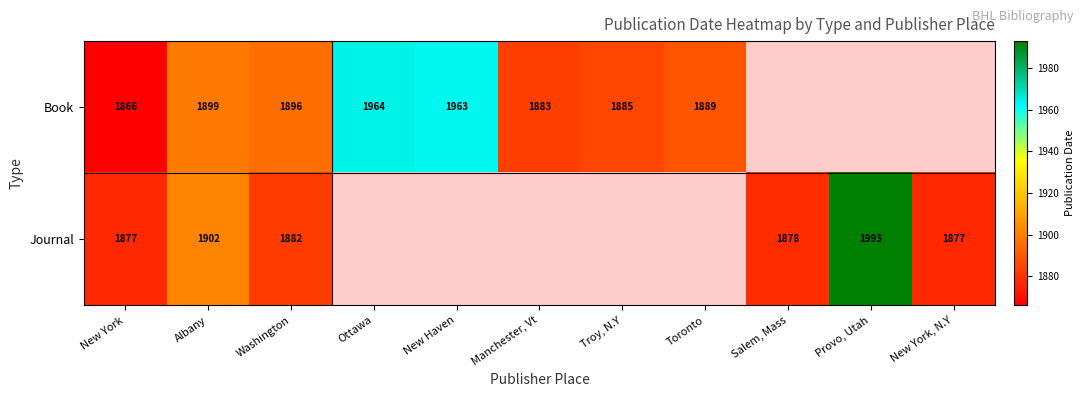

At which category is the sum across all series the highest?

Albany